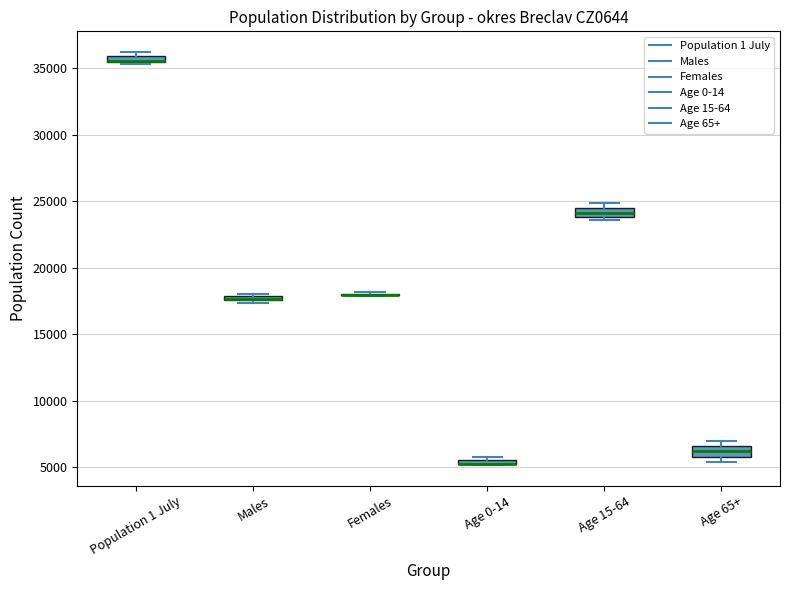

Where is the lower edge of the box for Population 1 July on the y-axis? The values are not printed on the chart, so give them approximately, as read against the axis.

35500